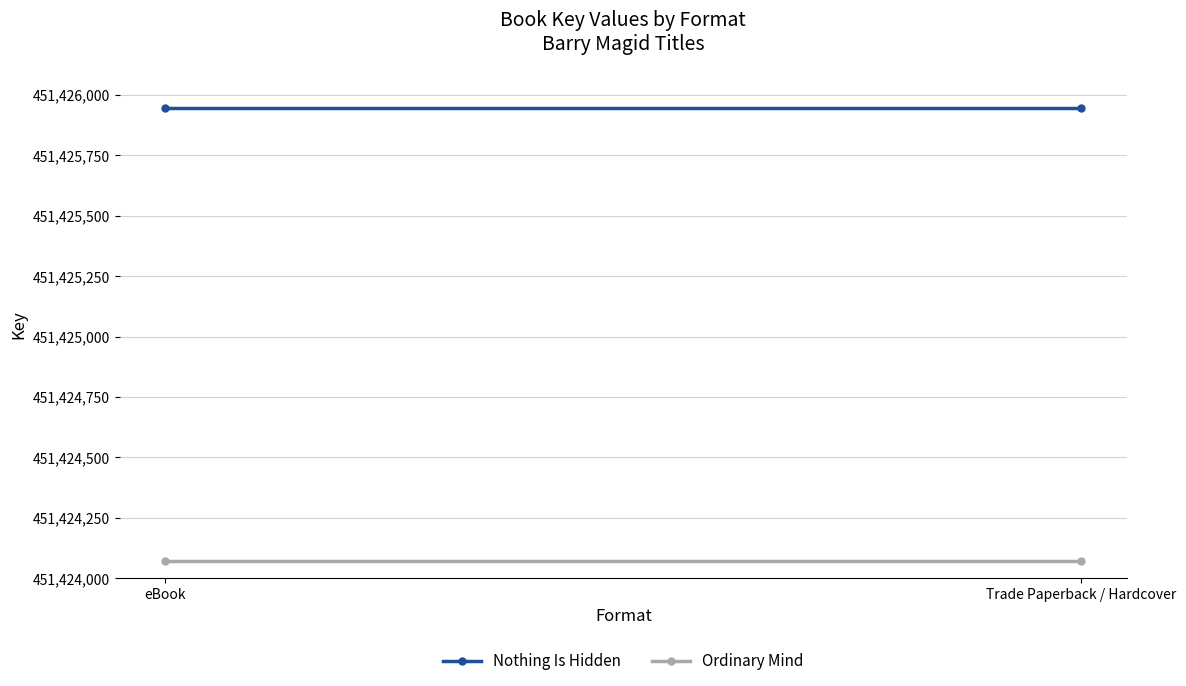

Which category has the highest value in the Ordinary Mind series?

eBook